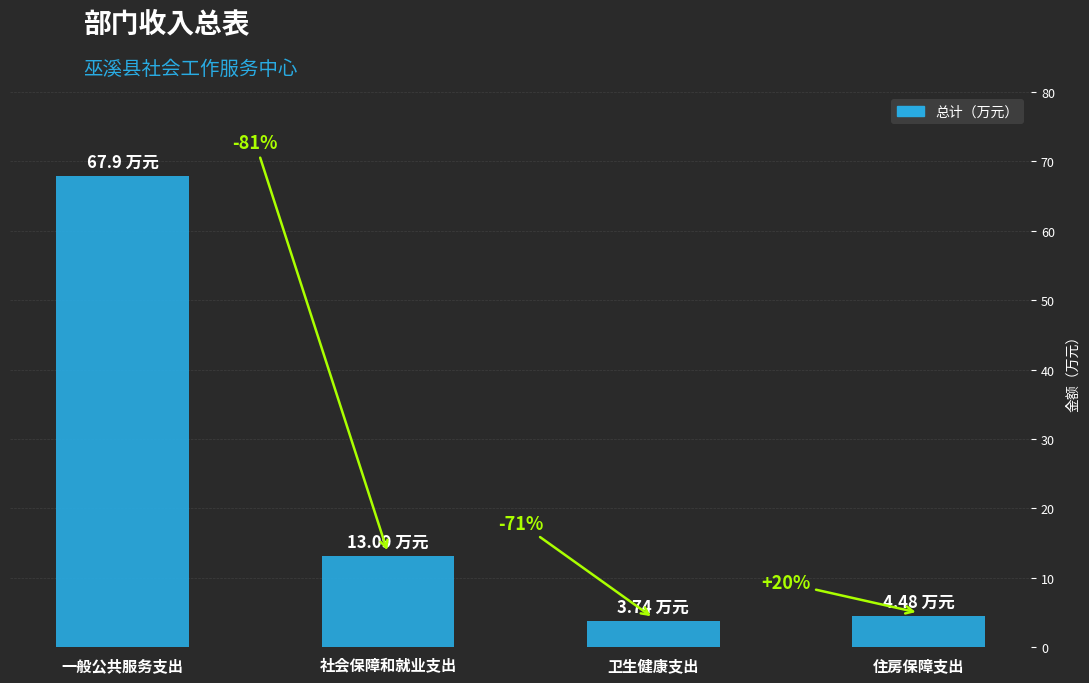

What is the sum of the values at 卫生健康支出 and 社会保障和就业支出?

16.8